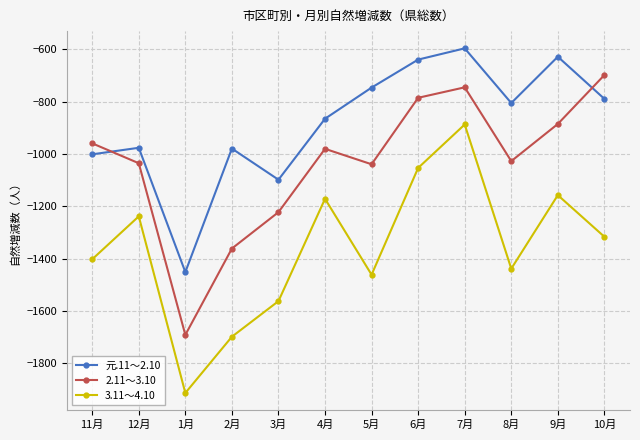

What is the minimum value shown in the chart?

-1913